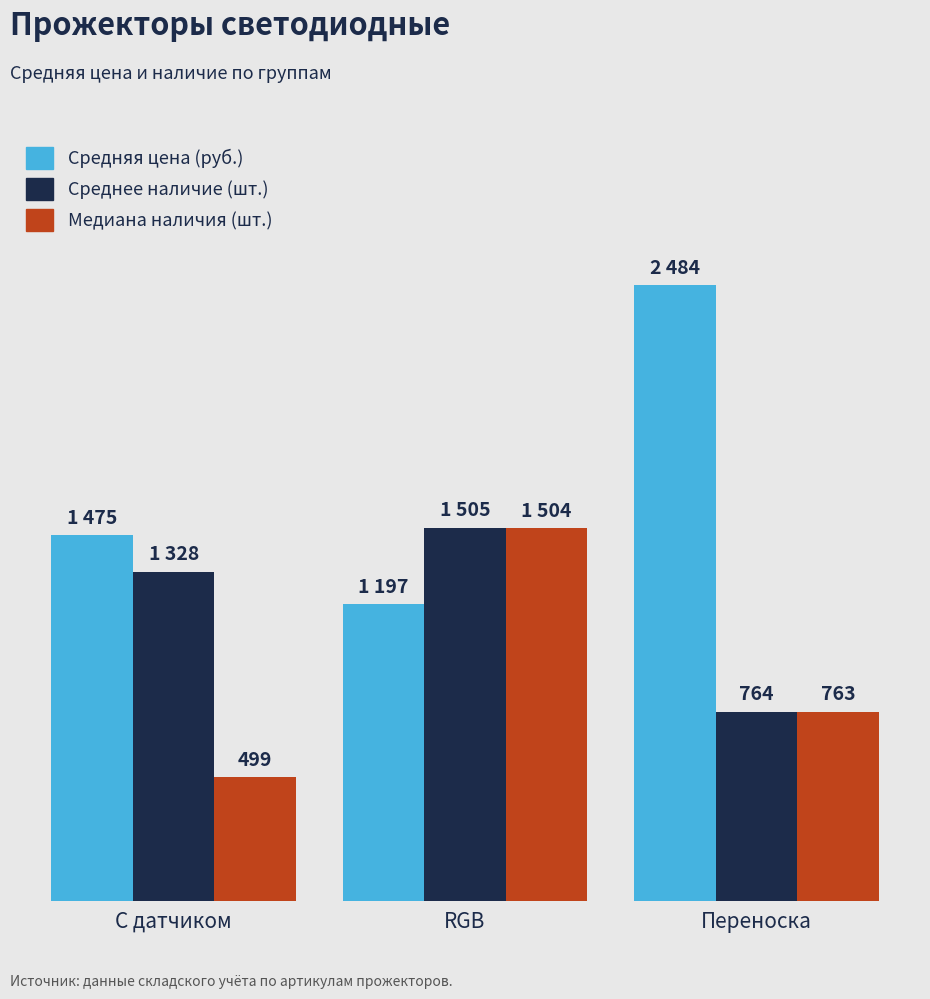

Reading right to left, transcribe all the data shown in this chart.

Средняя цена (руб.): 2484.1	1197.2	1475.0
Среднее наличие (шт.): 763.5	1504.7	1327.5
Медиана наличия (шт.): 763.0	1504.0	499.0